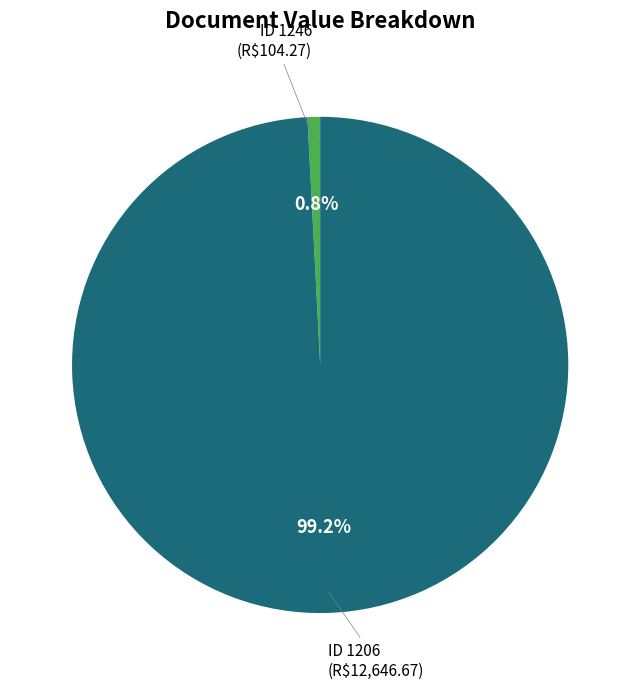

Rank the categories by value from lowest to highest.

ID 1246 (R$104.27), ID 1206 (R$12,646.67)